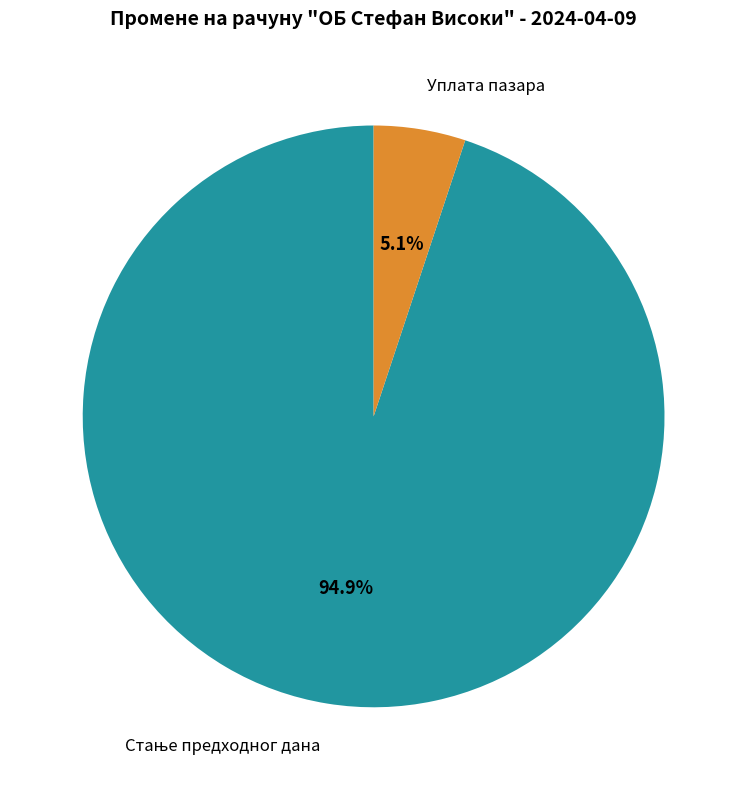

How many segments does this pie chart have?

2